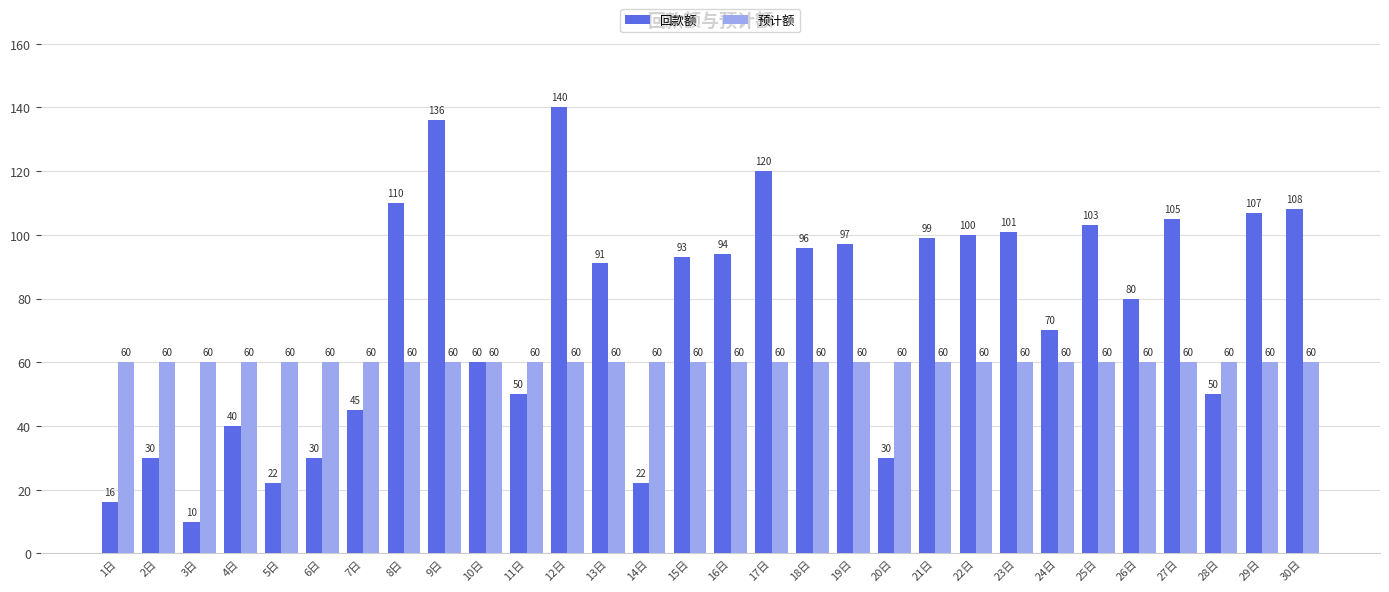

Between 8日 and 22日, which series saw the biggest shift?

回款额